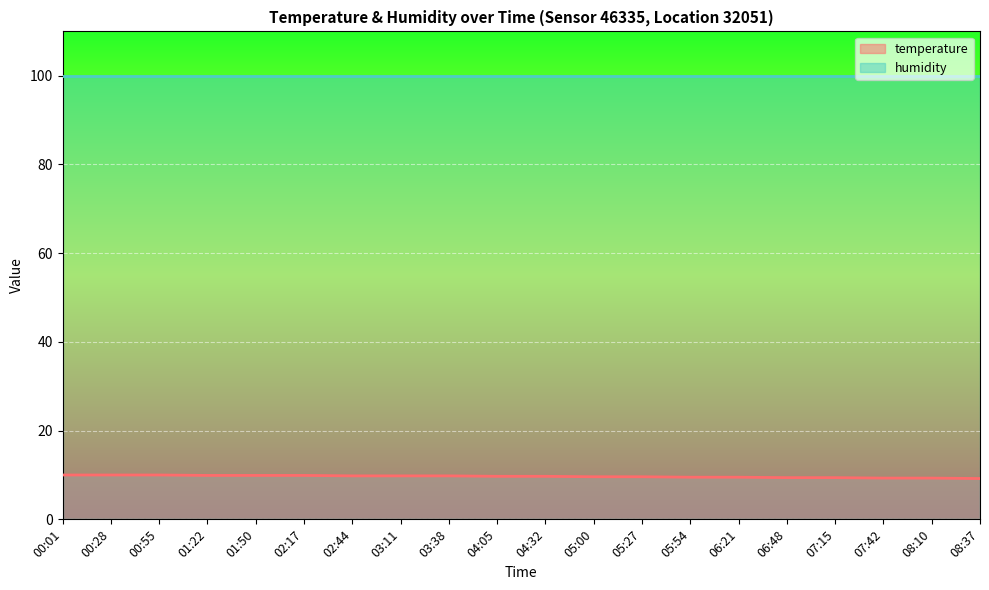

The chart shows a value of 13.7 at 00:01. True or false?

False